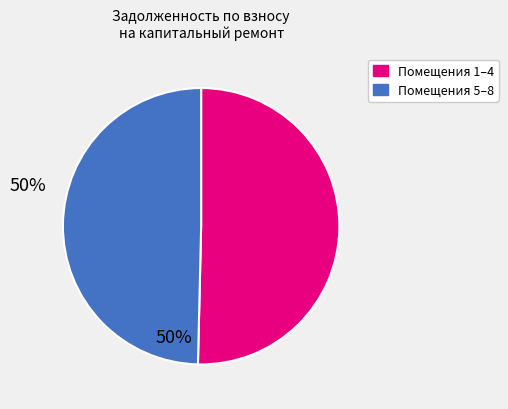

Is there any slice that represents more than half of the pie?

Yes